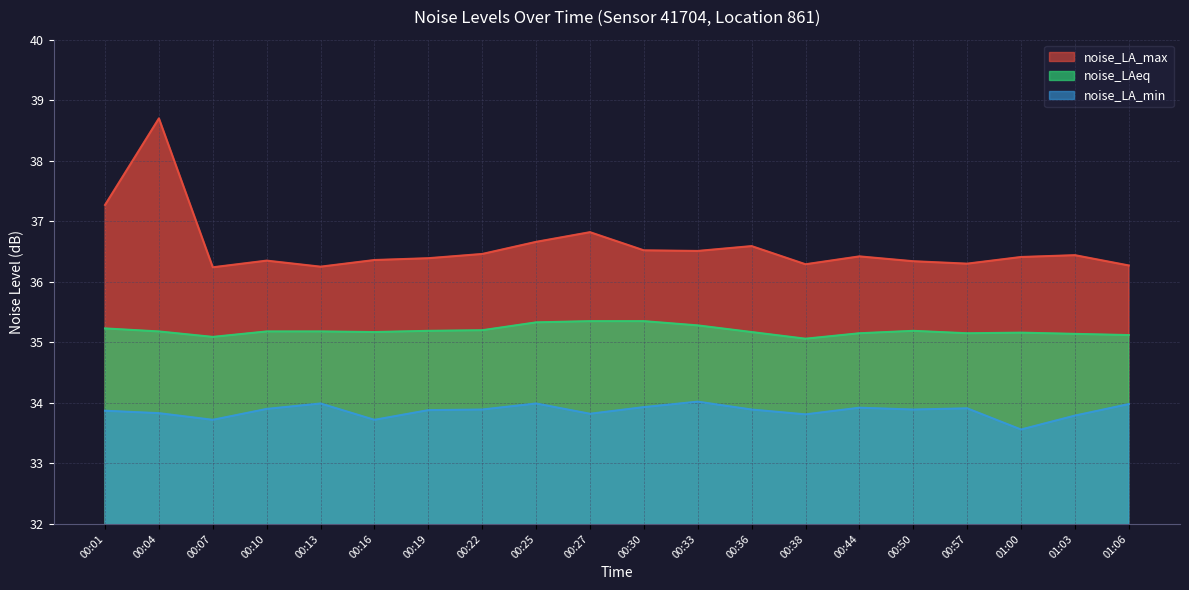

Is the value of noise_LA_max at 00:19 greater than the value of noise_LAeq at 00:16?

Yes